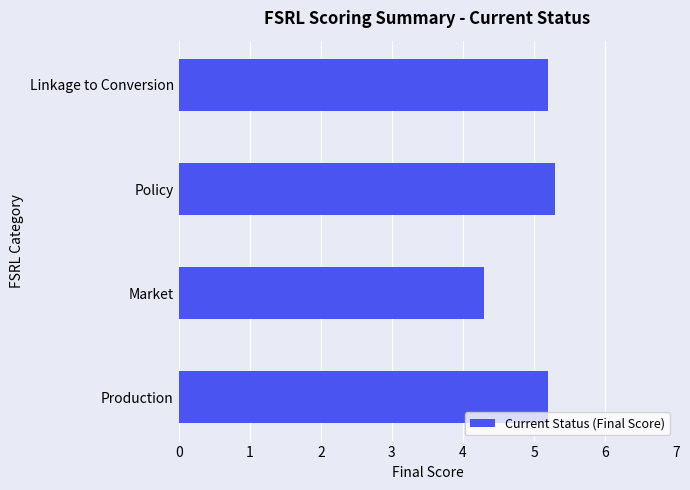

Which category has the lowest value across all series?

Market